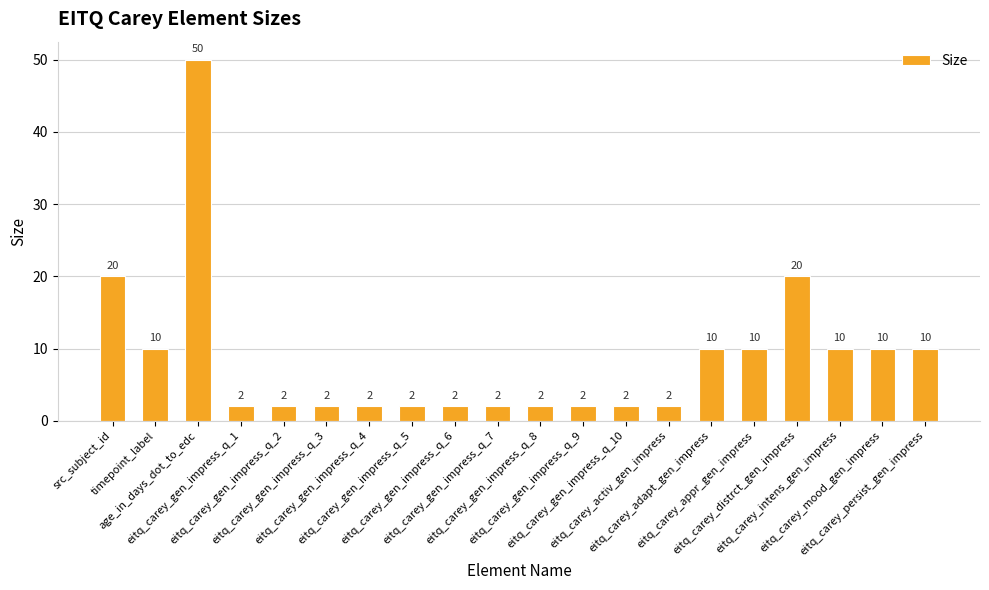

How many data points does each series have?

20